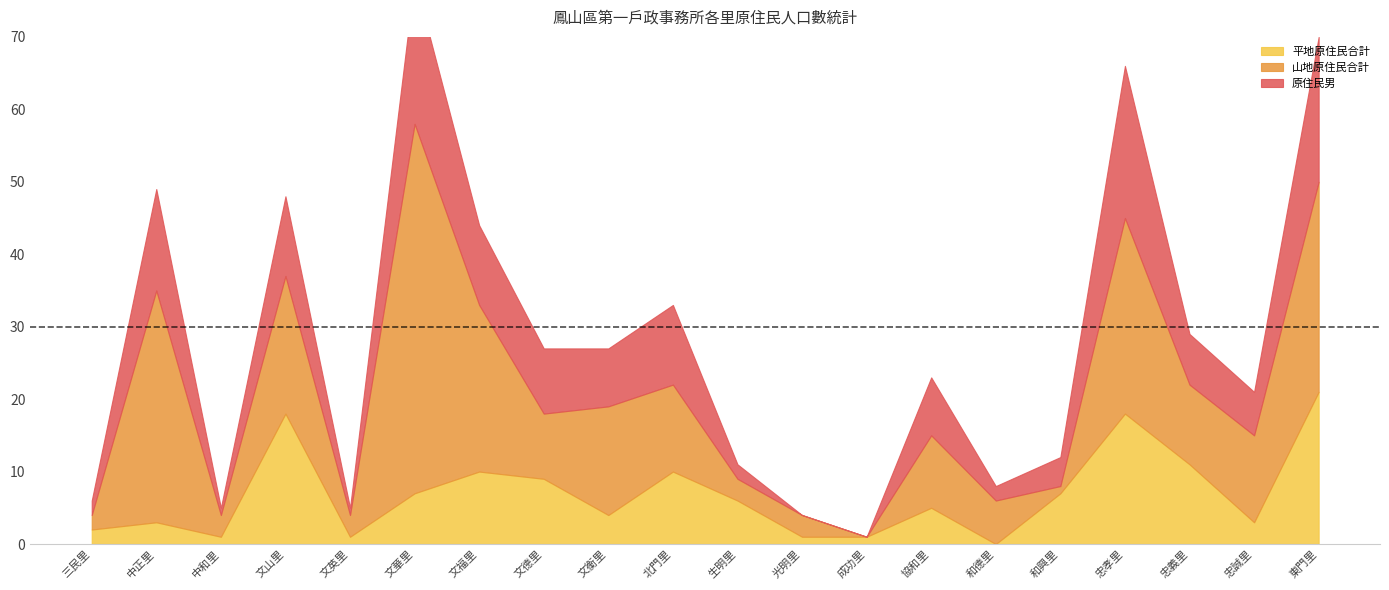

How many categories are shown in the chart?

20